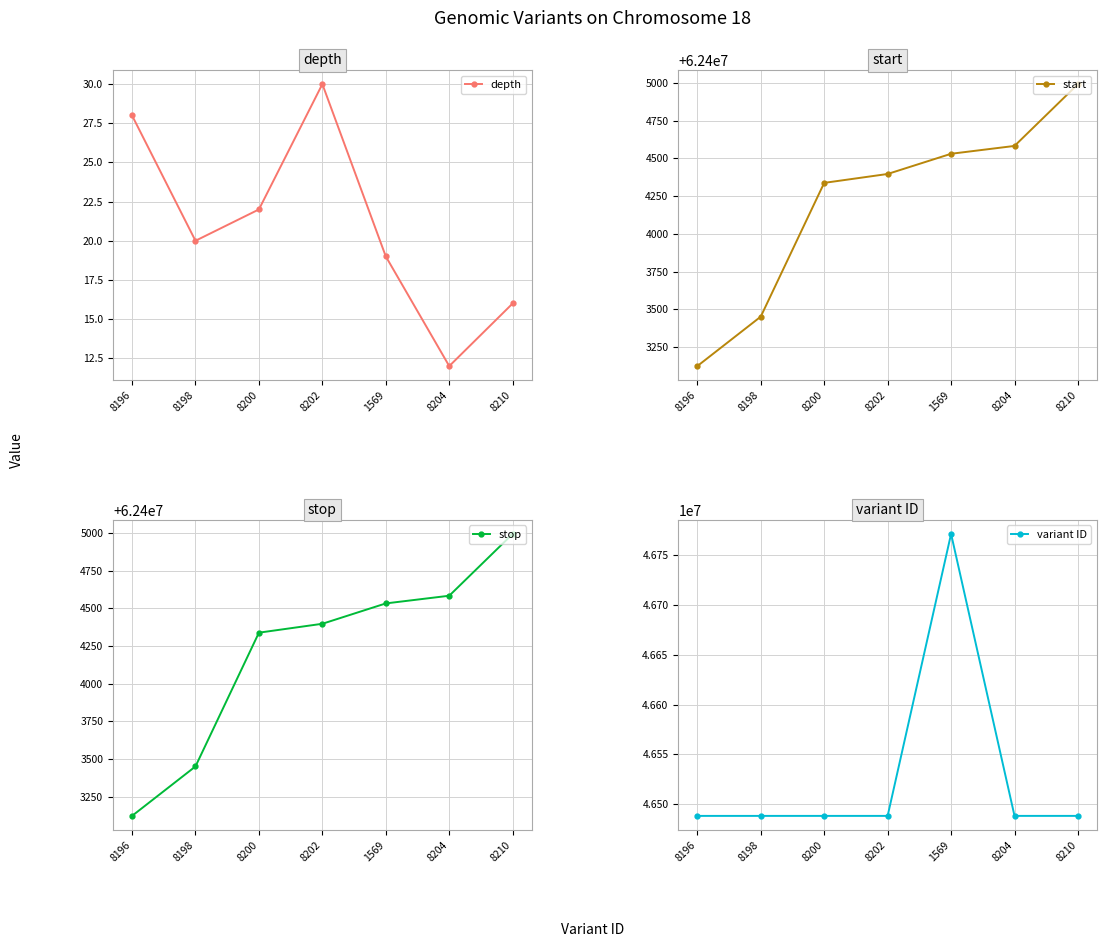

At which category is the sum across all series the highest?

1569